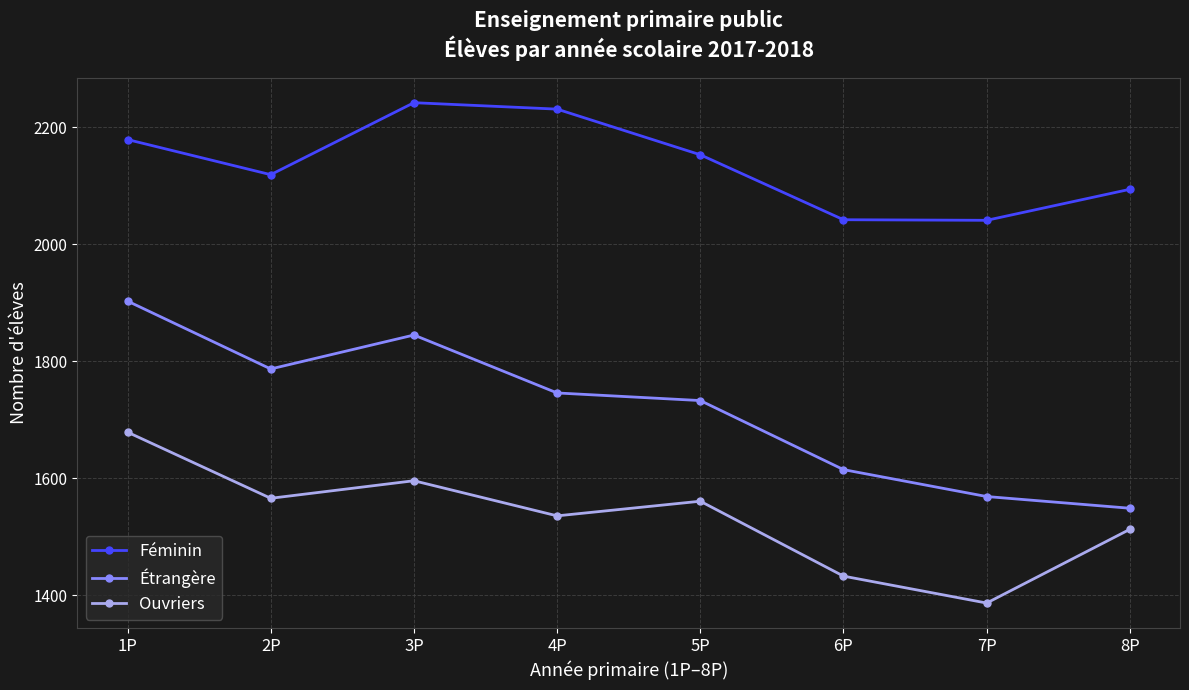

Which series has the widest spread of values?

Étrangère